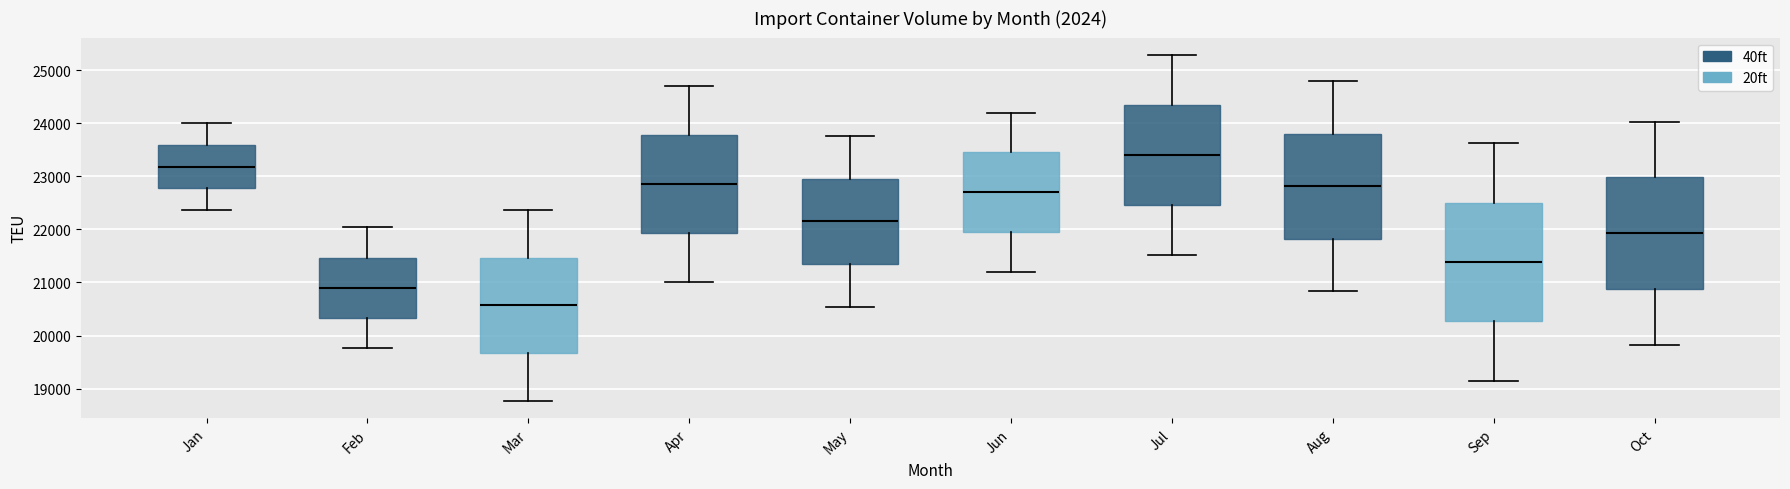

Reading left to right, read every box against the y-axis: the position of its median line, the range the box covers, and the ends of its whiskers. The values are not printed on the chart, so give them approximately, as read against the axis.

Jan: median 23200, box 22800 to 23600, whiskers 22400 to 24000
Feb: median 20900, box 20300 to 21500, whiskers 19800 to 22000
Mar: median 20600, box 19700 to 21500, whiskers 18800 to 22400
Apr: median 22800, box 21900 to 23800, whiskers 21000 to 24700
May: median 22200, box 21300 to 23000, whiskers 20500 to 23800
Jun: median 22700, box 21900 to 23400, whiskers 21200 to 24200
Jul: median 23400, box 22500 to 24300, whiskers 21500 to 25300
Aug: median 22800, box 21800 to 23800, whiskers 20800 to 24800
Sep: median 21400, box 20300 to 22500, whiskers 19200 to 23600
Oct: median 21900, box 20900 to 23000, whiskers 19800 to 24000